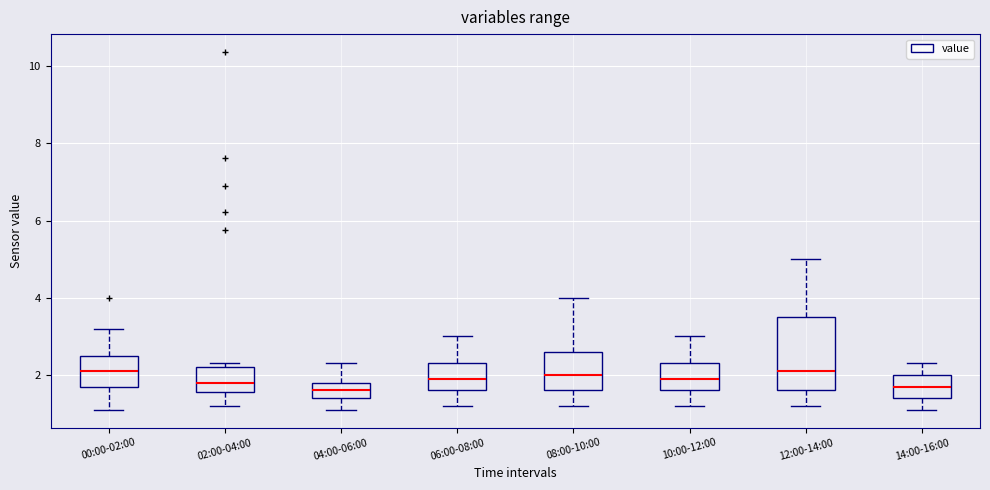

Which box is the tallest, from its lower edge to its upper edge?

12:00-14:00